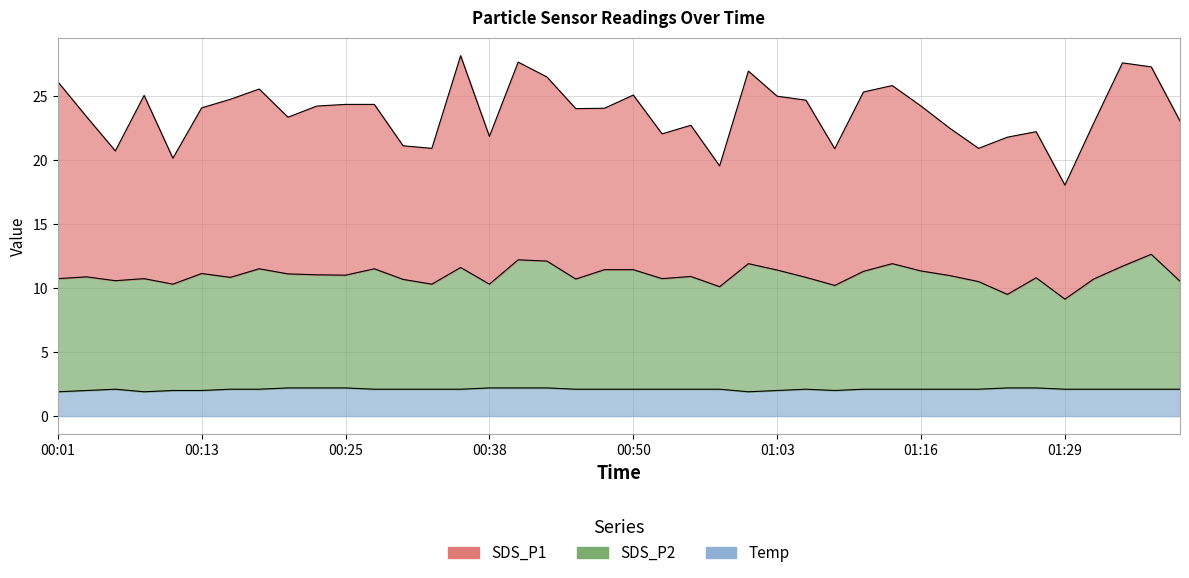

Reading left to right, extract all data points from this chart.

SDS_P1: 26.1	23.4	20.7	25.0	20.1	24.1	24.7	25.5	23.3	24.2	24.3	24.3	21.1	20.9	28.1	21.8	27.6	26.5	24.0	24.0	25.1	22.0	22.7	19.5	26.9	25.0	24.7	20.9	25.3	25.8	24.2	22.5	20.9	21.8	22.2	18.0	22.9	27.6	27.3	23.0
SDS_P2: 10.7	10.9	10.6	10.7	10.3	11.1	10.8	11.5	11.1	11.0	11.0	11.5	10.7	10.3	11.6	10.3	12.2	12.1	10.7	11.4	11.4	10.7	10.9	10.1	11.9	11.4	10.8	10.2	11.3	11.9	11.3	11.0	10.5	9.5	10.8	9.1	10.7	11.7	12.6	10.5
Temp: 1.9	2.0	2.1	1.9	2.0	2.0	2.1	2.1	2.2	2.2	2.2	2.1	2.1	2.1	2.1	2.2	2.2	2.2	2.1	2.1	2.1	2.1	2.1	2.1	1.9	2.0	2.1	2.0	2.1	2.1	2.1	2.1	2.1	2.2	2.2	2.1	2.1	2.1	2.1	2.1